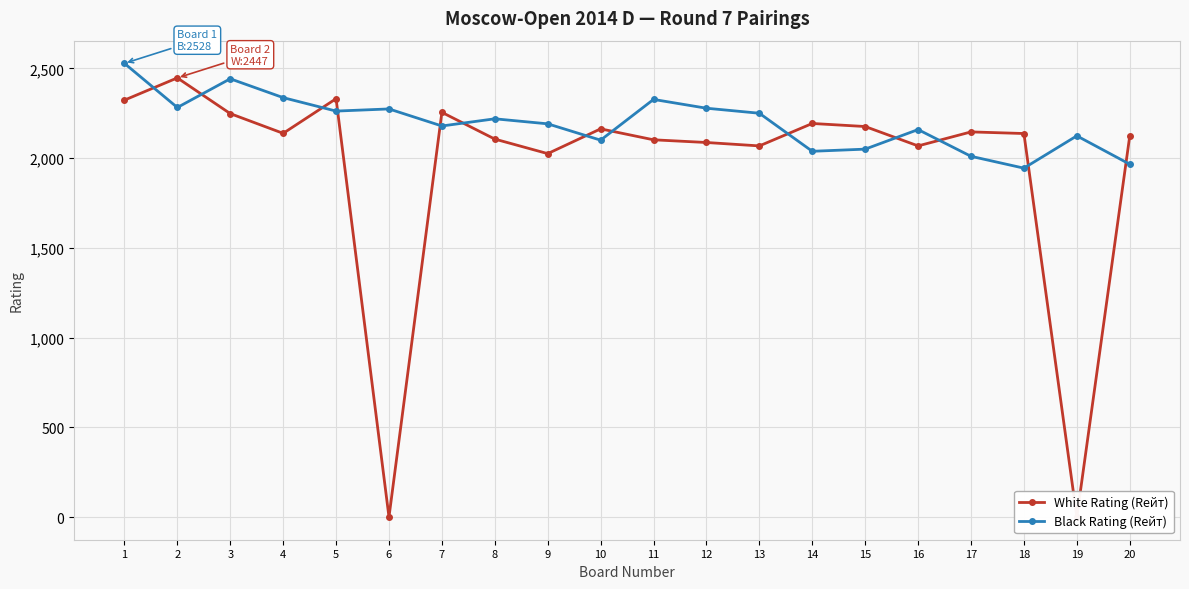

List the series in order of their peak value, highest first.

Black Rating (Rейт), White Rating (Rейт)